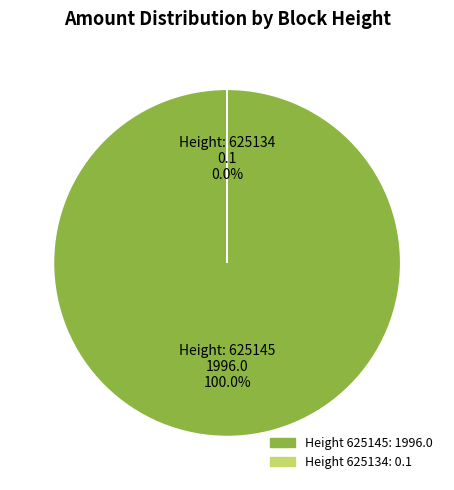

How many slices are in this pie chart?

2